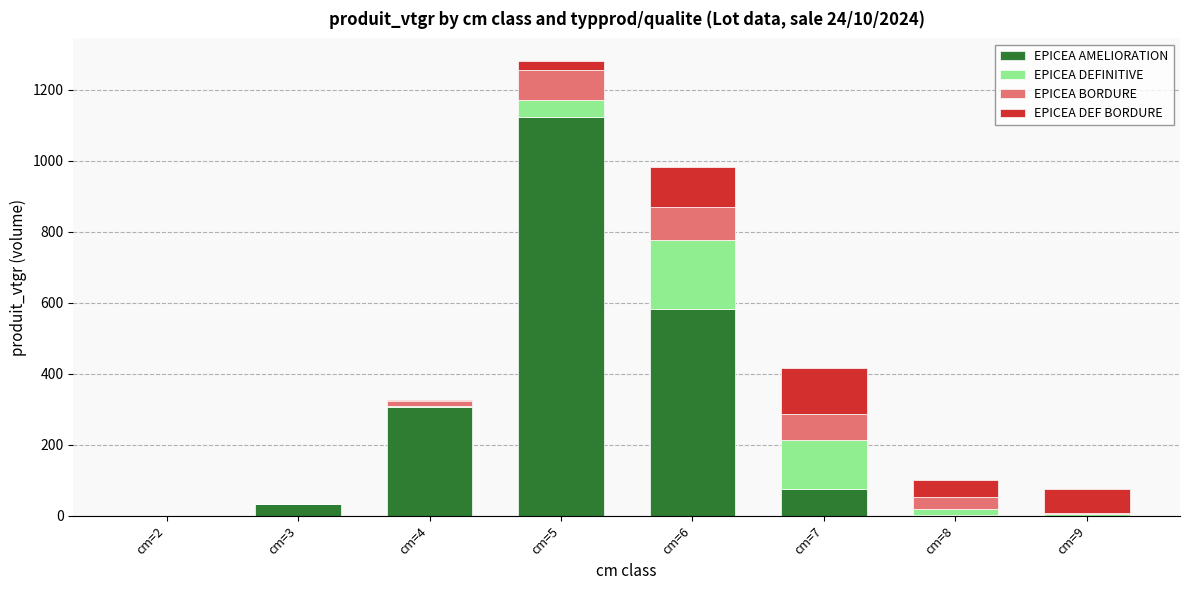

Count the number of categories in the chart.

8